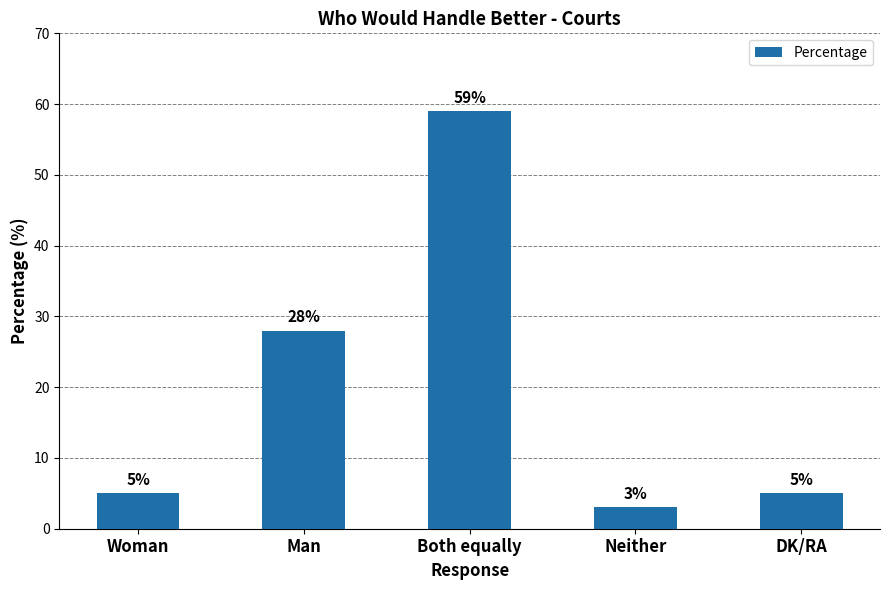

What is the label of the 3rd bar from the left?

Both equally